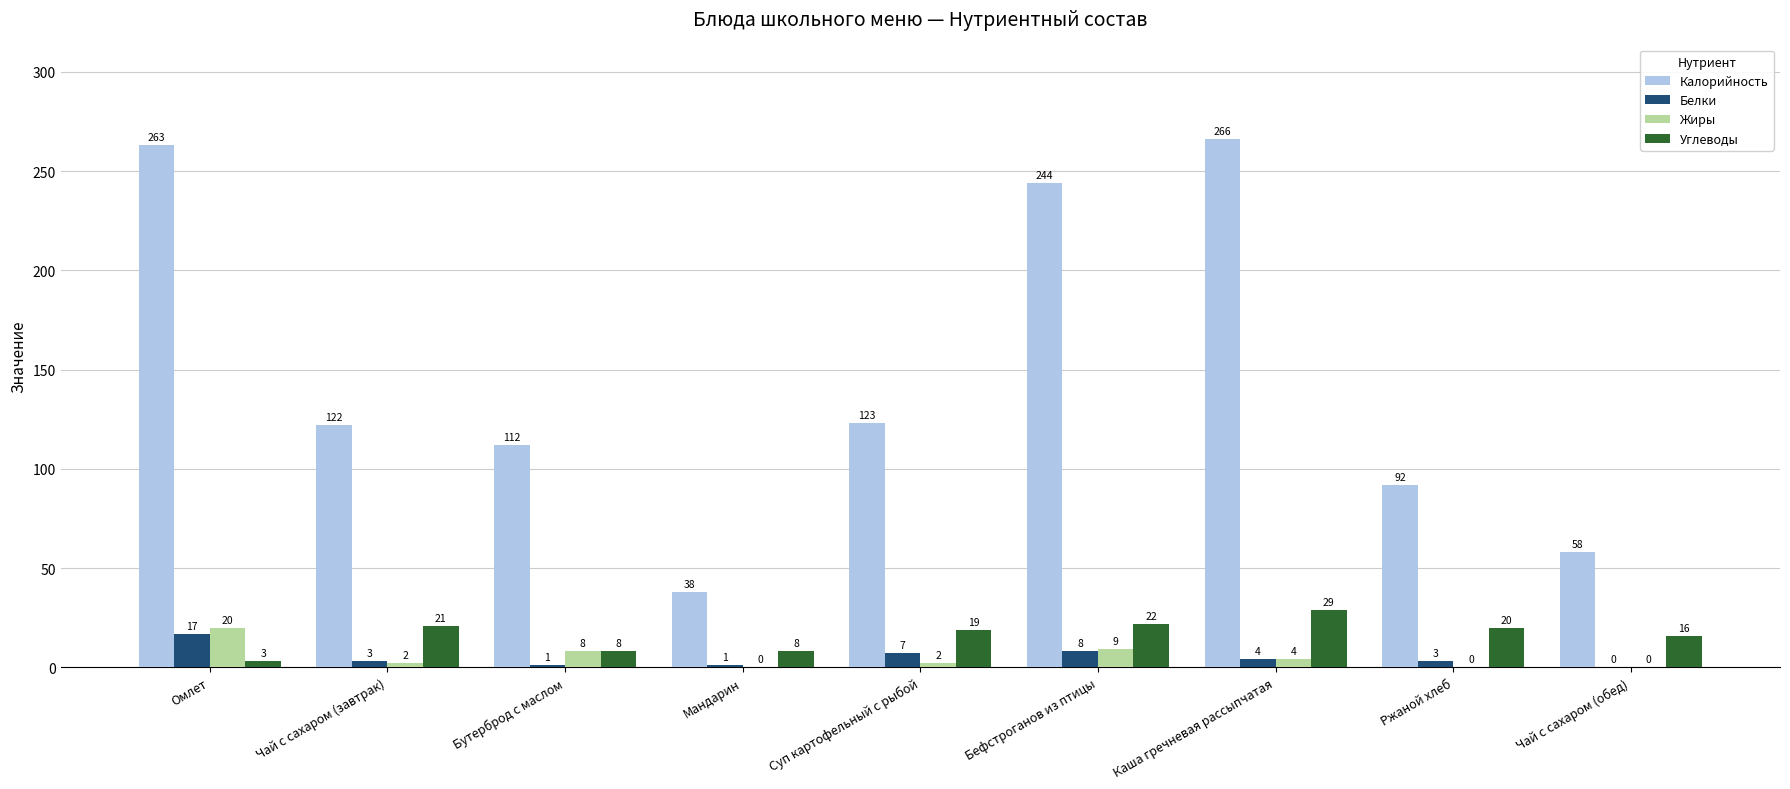

Are the bars grouped side by side (vs. stacked)?

Yes